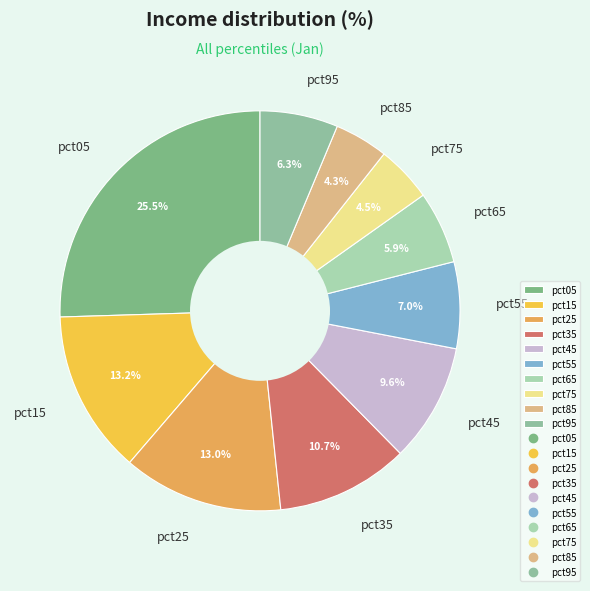

To the nearest percent, what is the difference between the pct65 and pct55 slice percentages?

1%